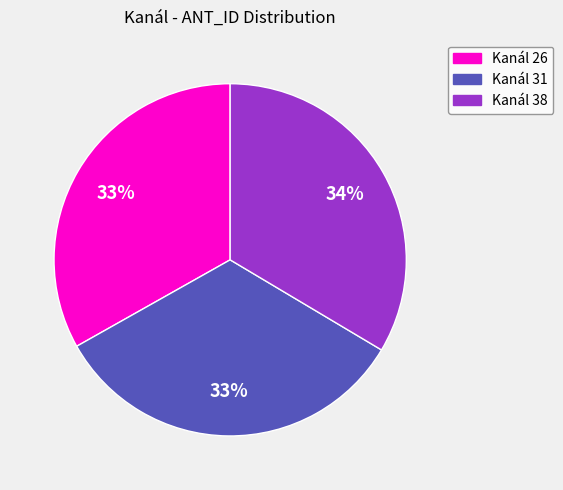

To the nearest percent, what is the average slice percentage?

33%